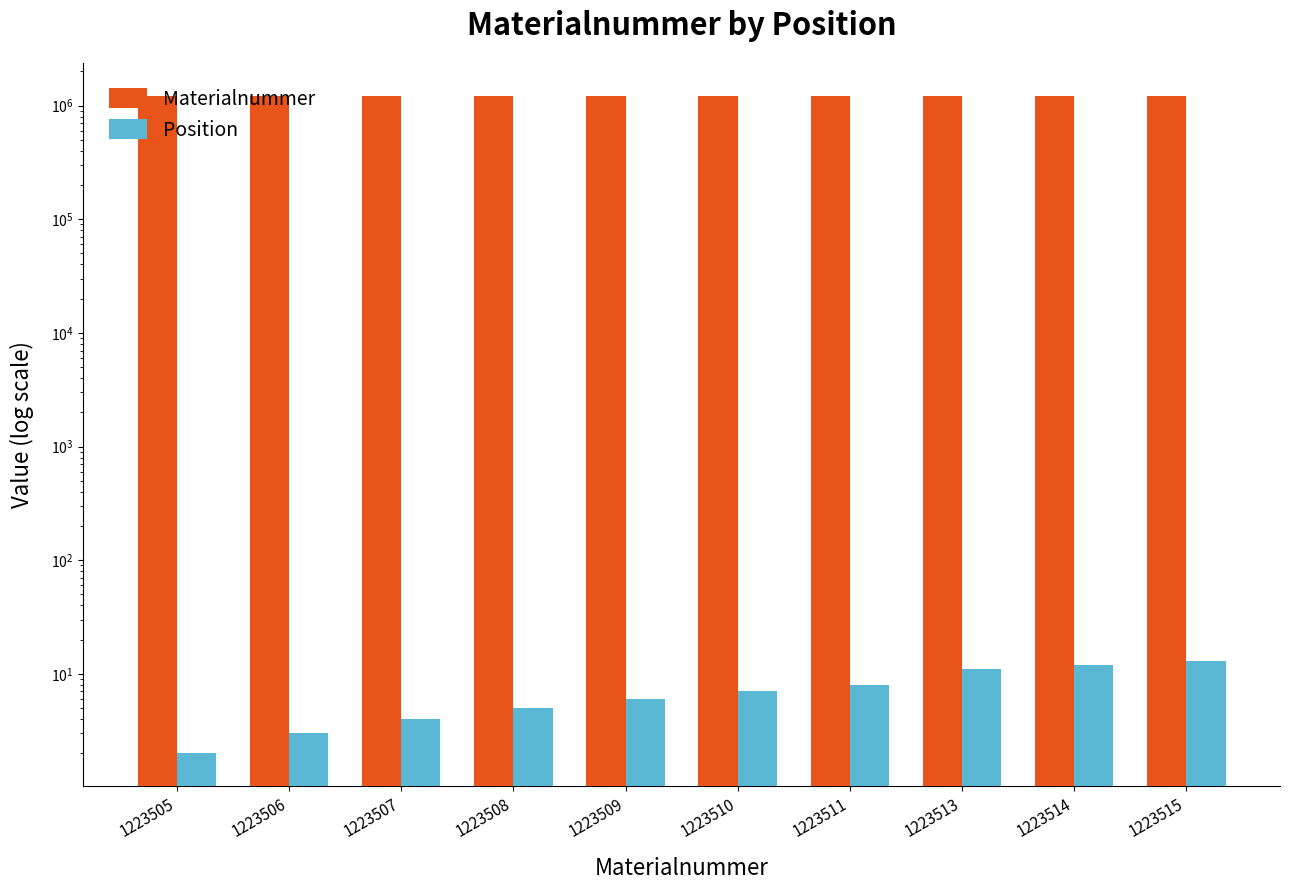

Where does the Materialnummer series first go above 1223510?

1223511